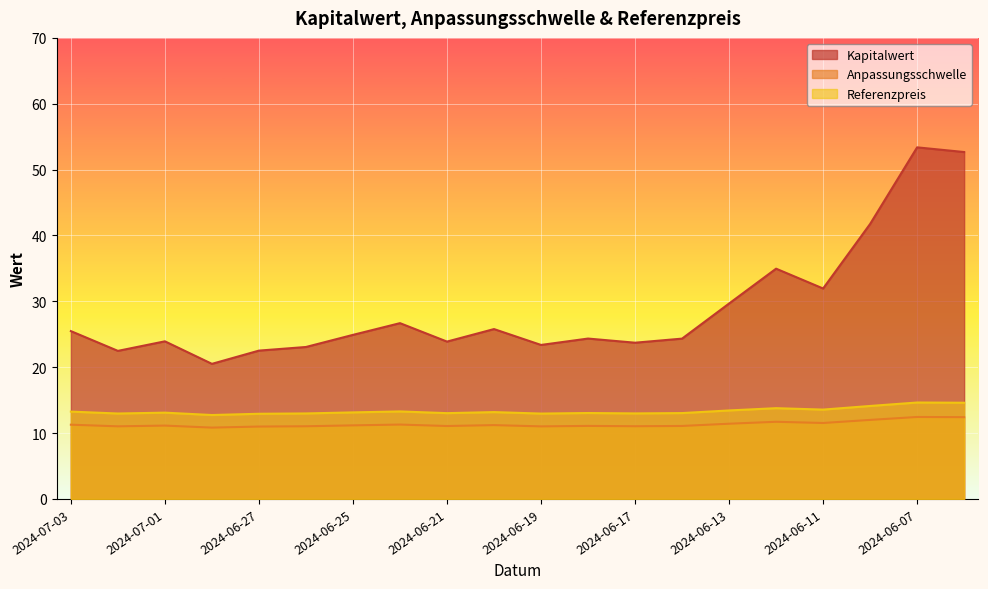

List the labels in order of Anpassungsschwelle value, smallest first.

2024-06-28, 2024-06-27, 2024-06-19, 2024-07-02, 2024-06-26, 2024-06-17, 2024-06-21, 2024-06-14, 2024-06-18, 2024-07-01, 2024-06-25, 2024-06-20, 2024-07-03, 2024-06-24, 2024-06-13, 2024-06-11, 2024-06-12, 2024-06-10, 2024-06-06, 2024-06-07